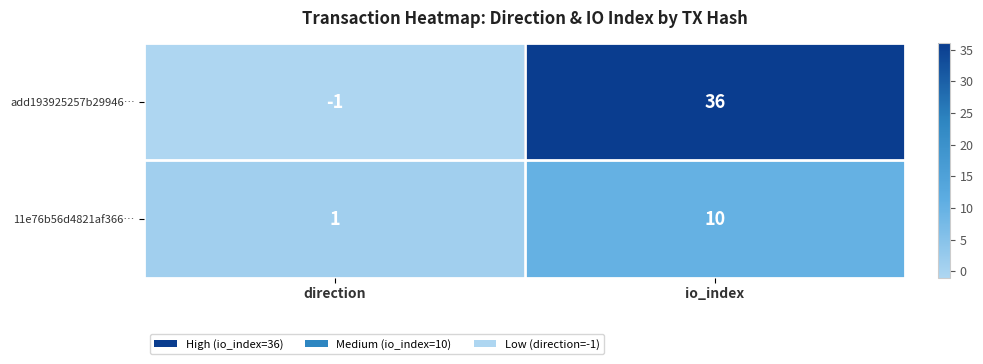

What is the difference between the highest and lowest values at io_index?

26